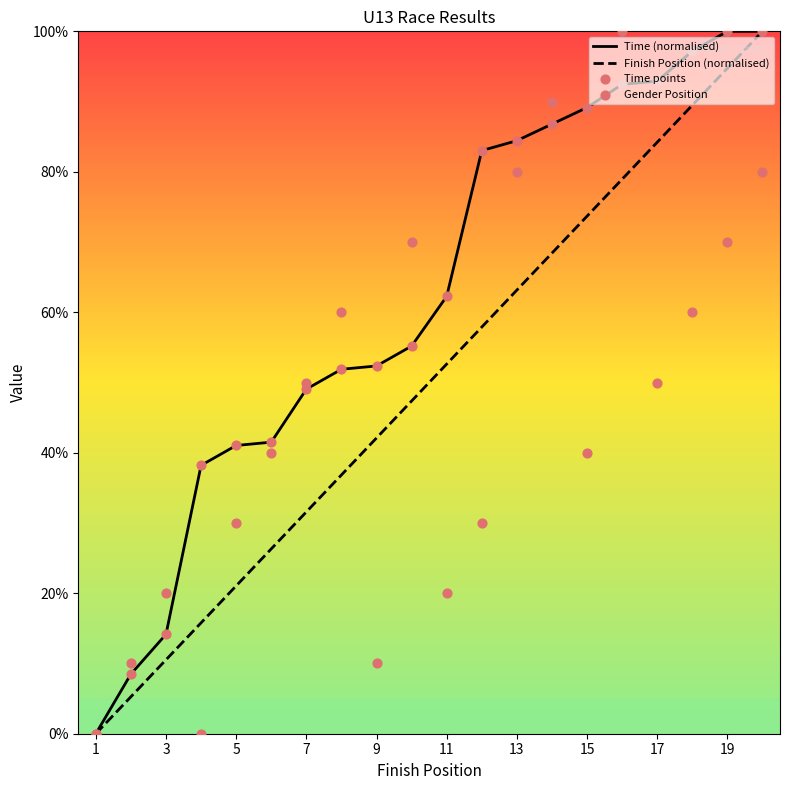

The Time (normalised) series shows 24.0 at 5. True or false?

False